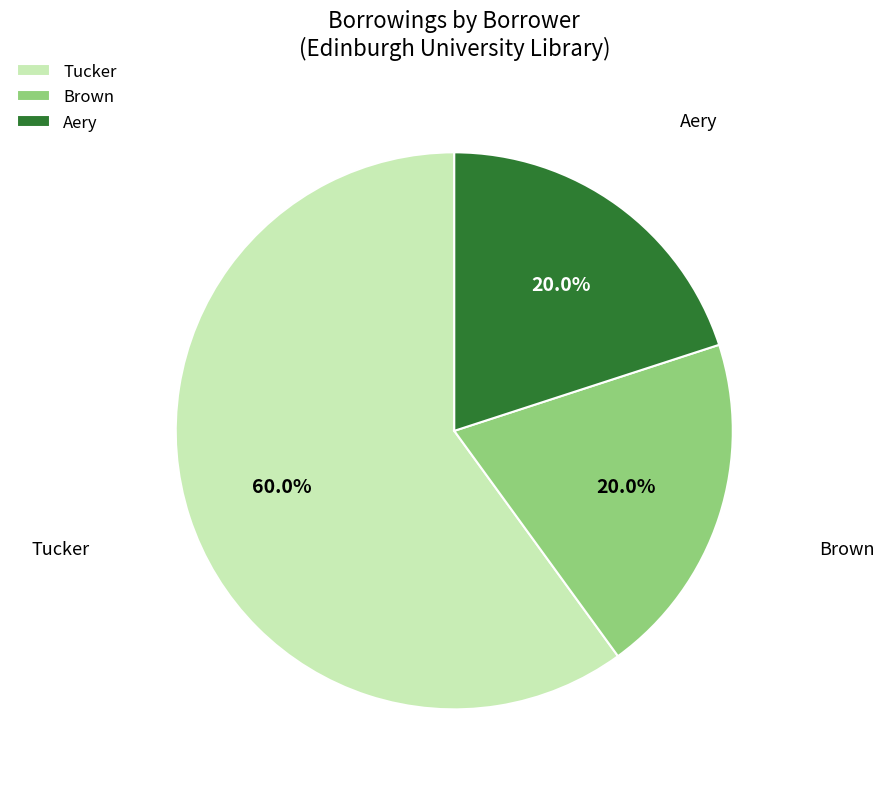

Approximately how many times larger is the value at Brown compared to Aery?

1.0